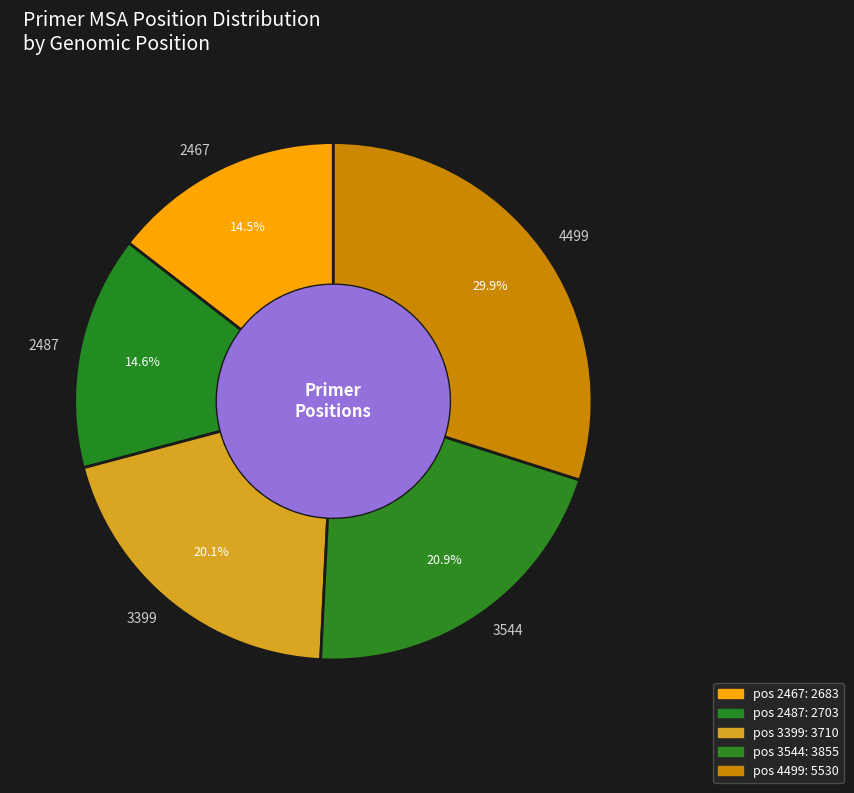

How many segments does this pie chart have?

5